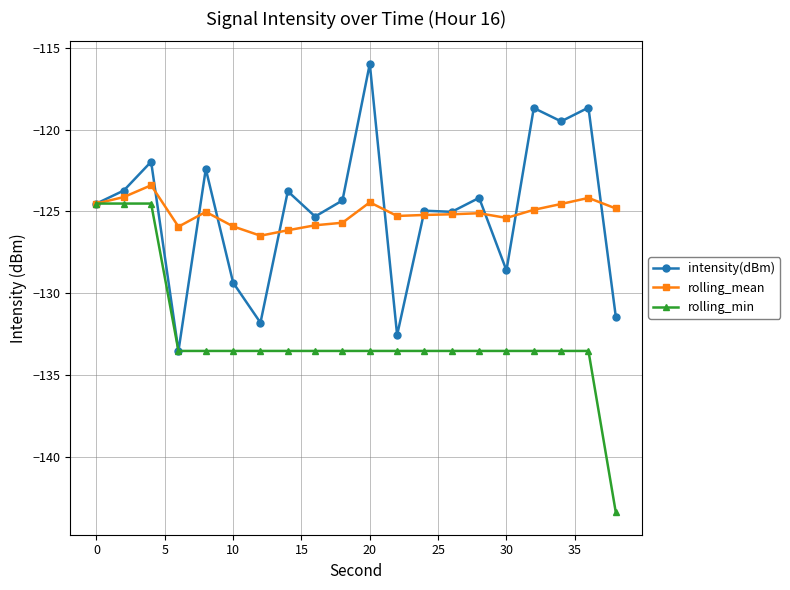

At how many categories does at least one series exceed -140?

20